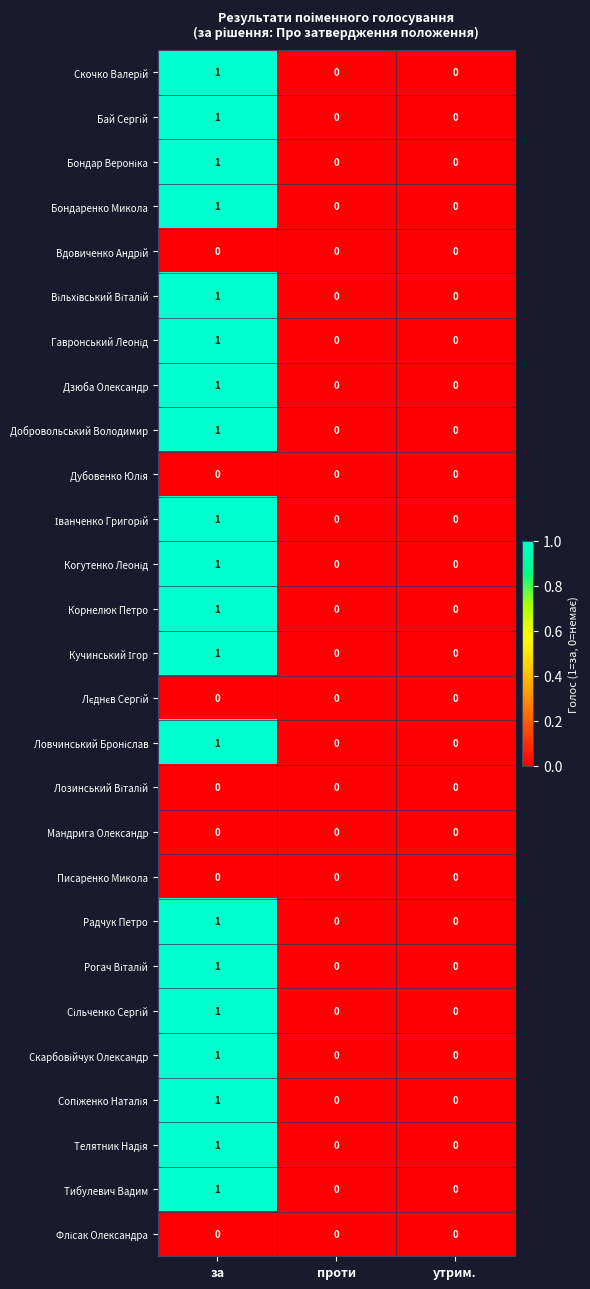

What is the spread (max minus min) of values at за?

1